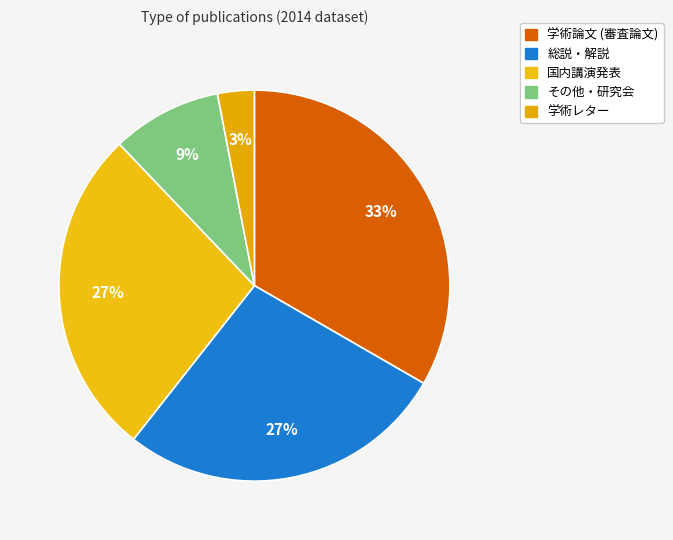

To the nearest percent, what is the average slice percentage?

20%